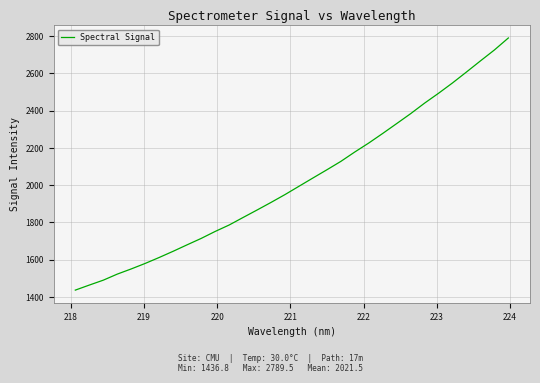

What is the difference between the maximum and minimum values?

1352.6